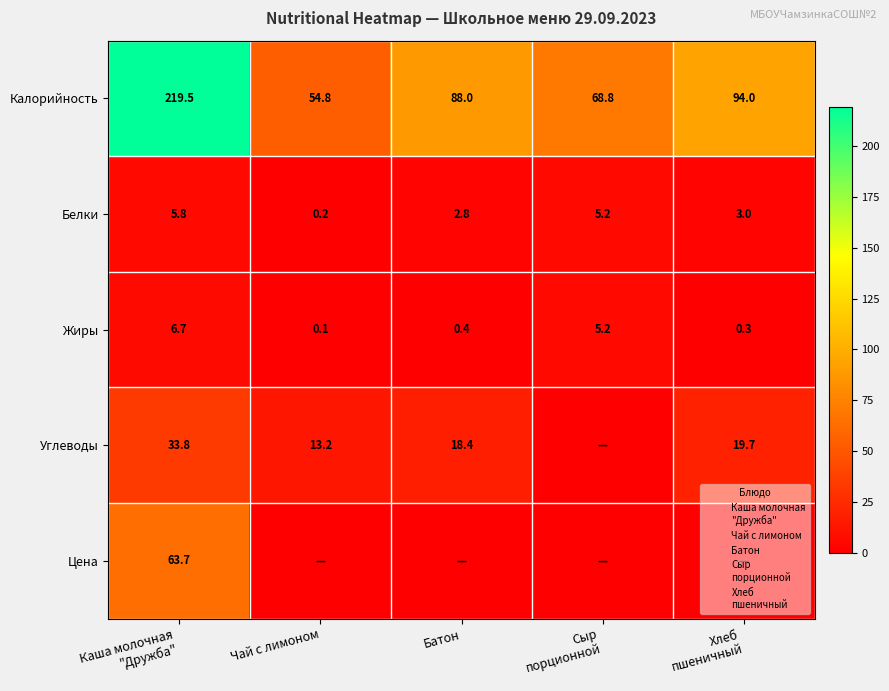

Read the Калорийность value at Батон.

88.0